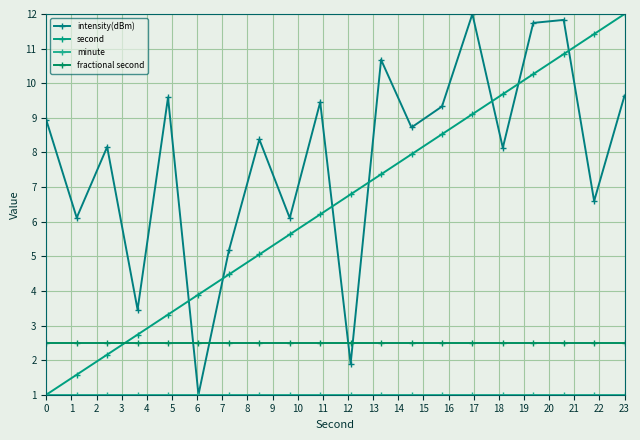

What is the value of the minute point at the 1st from the left?

1.0